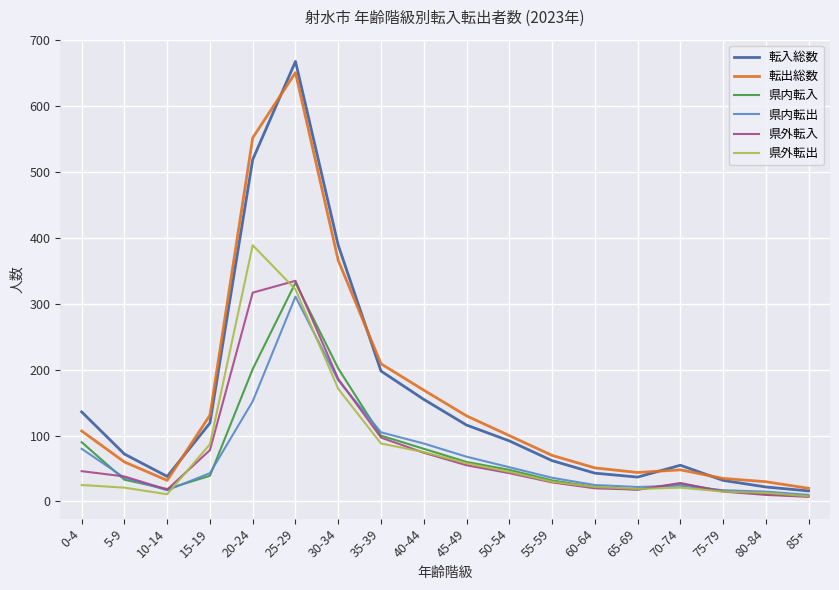

Which label corresponds to the largest value in the chart?

25-29